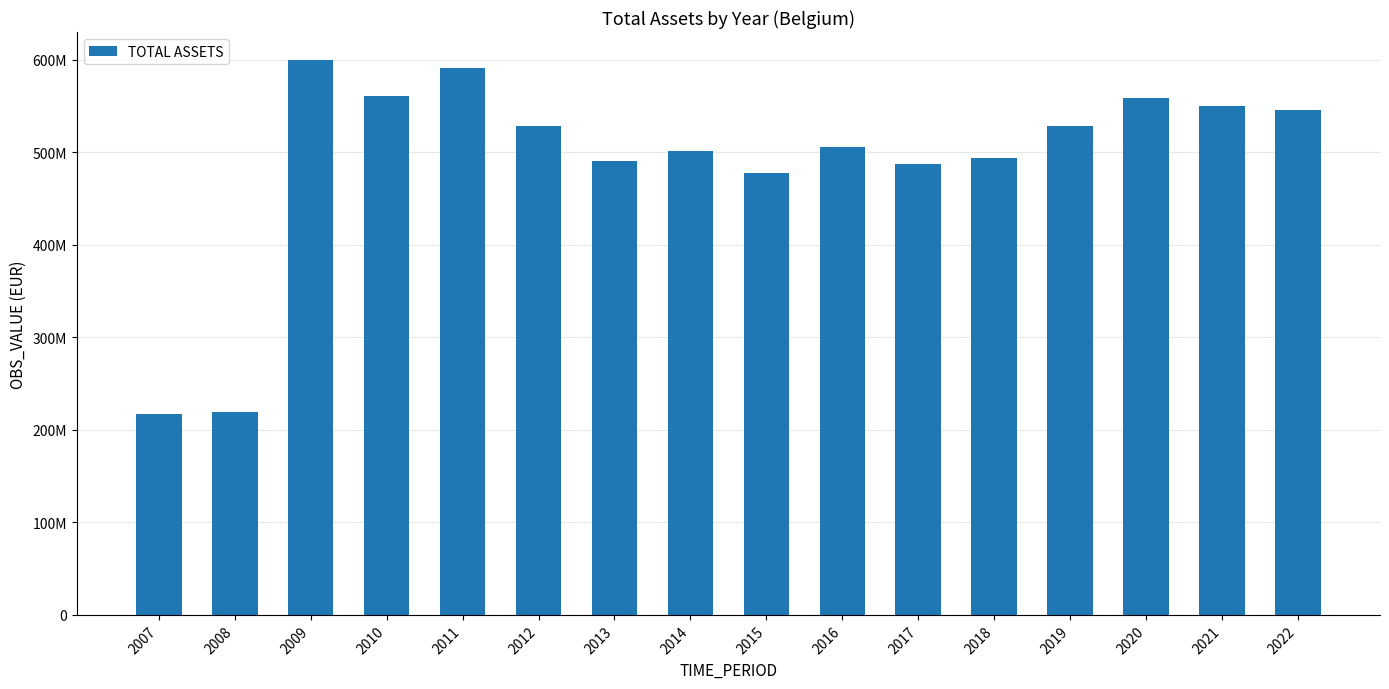

Which has a higher value, 2014 or 2015?

2014